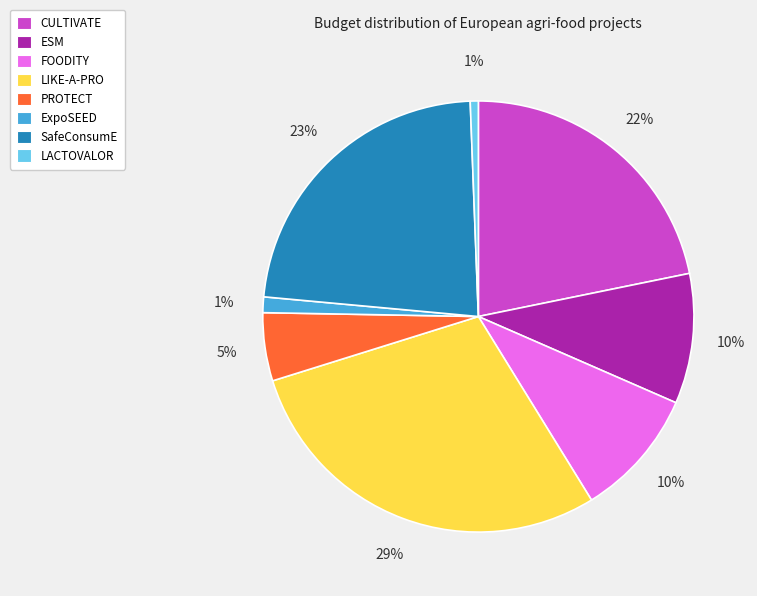

Count the number of slices in the pie.

8